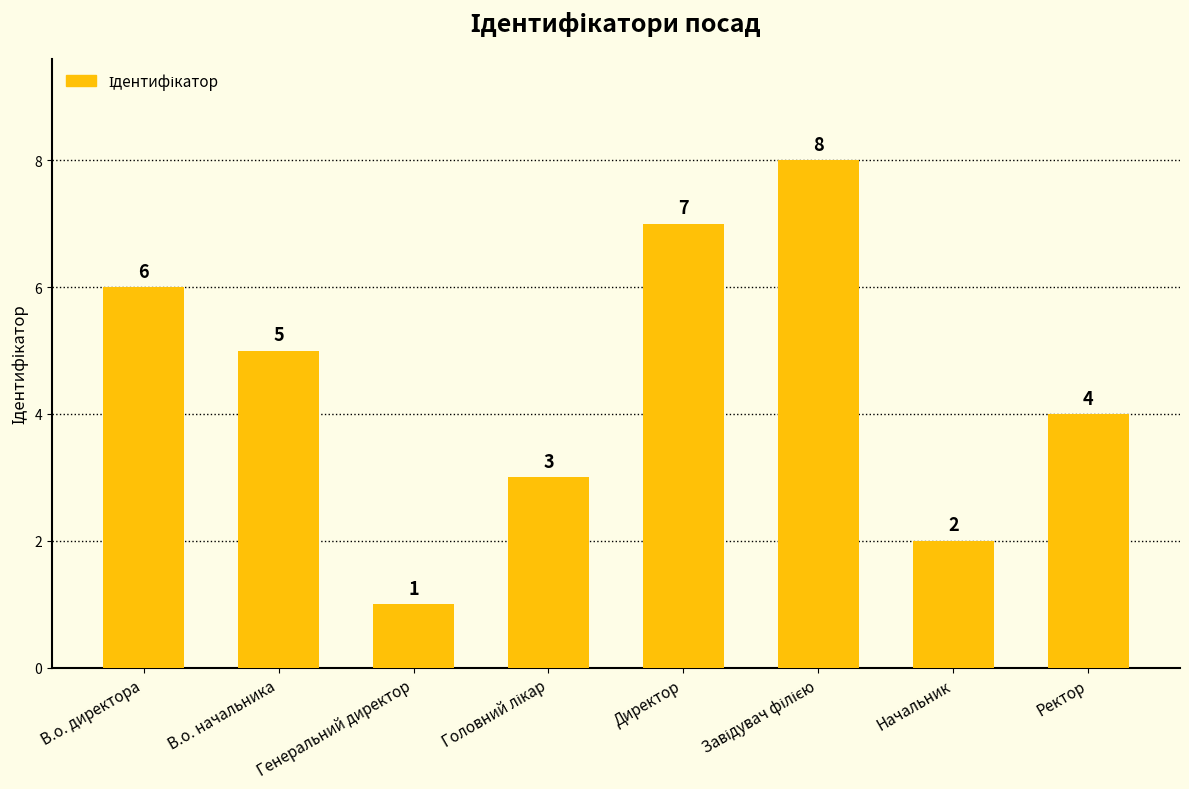

Is it true that the value at Ректор is 4?

True